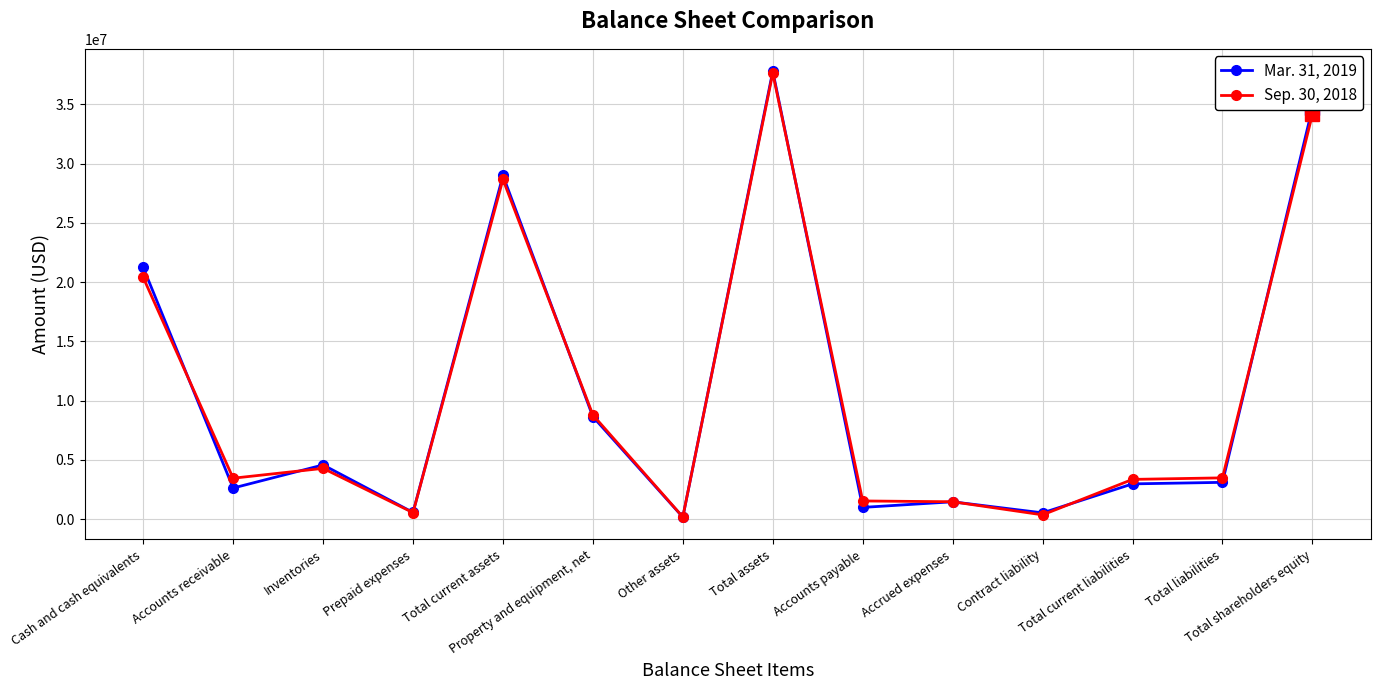

What is the label of the 4th point from the right?

Contract liability